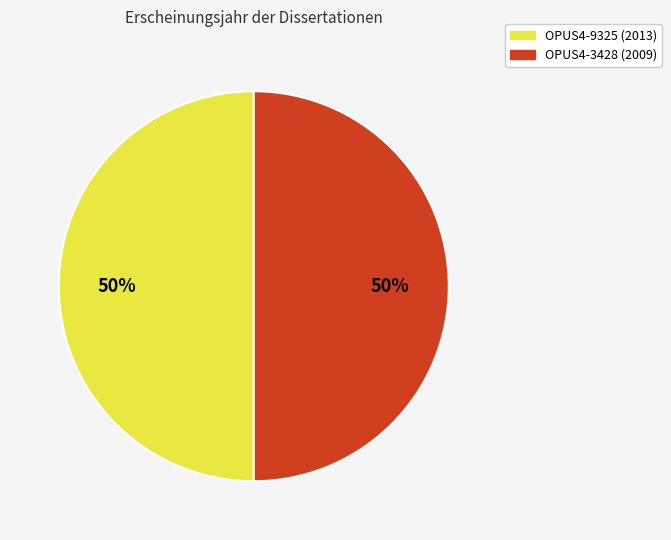

The OPUS4-3428 (2009) slice represents 64% of the pie. True or false?

False